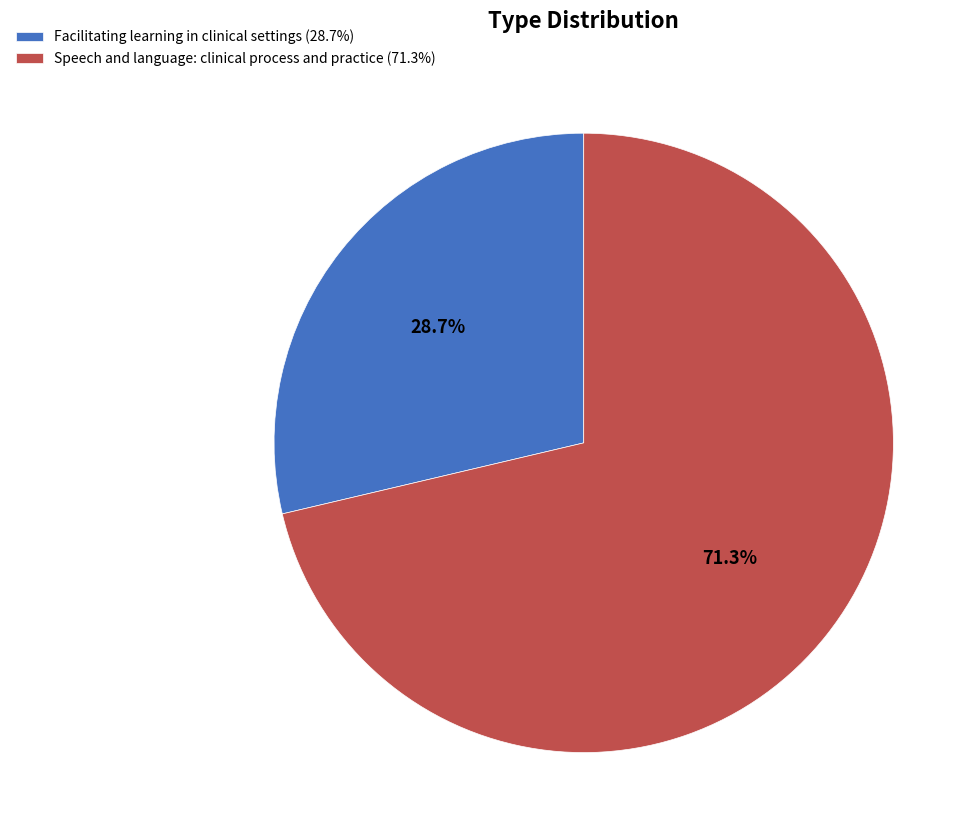

Which category accounts for the majority?

Speech and language: clinical process and practice